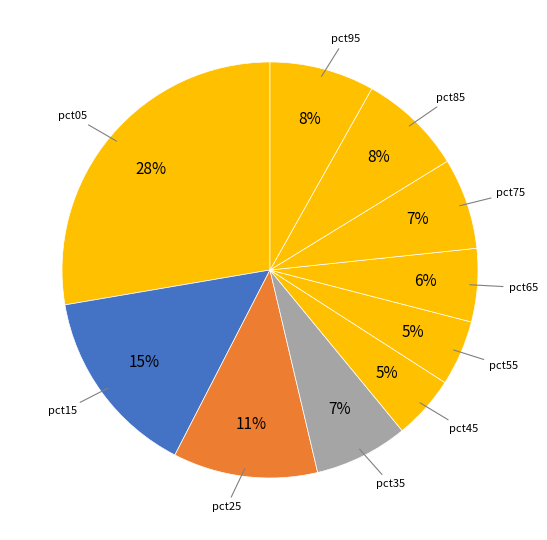

How many segments does this pie chart have?

10